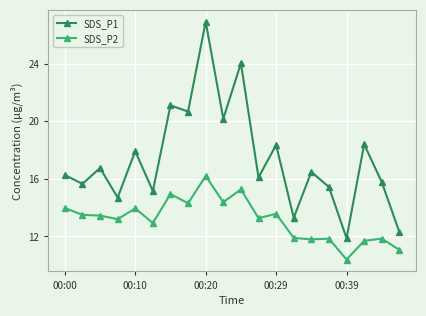

What is the greatest value displayed?

26.9